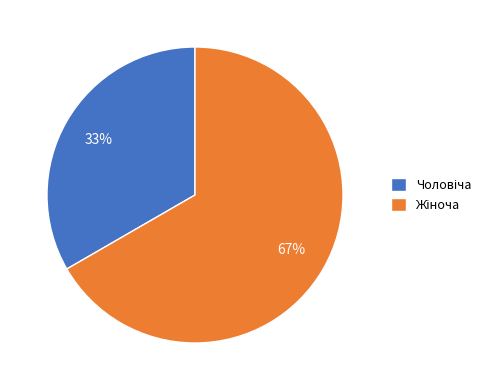

Count the number of slices in the pie.

2